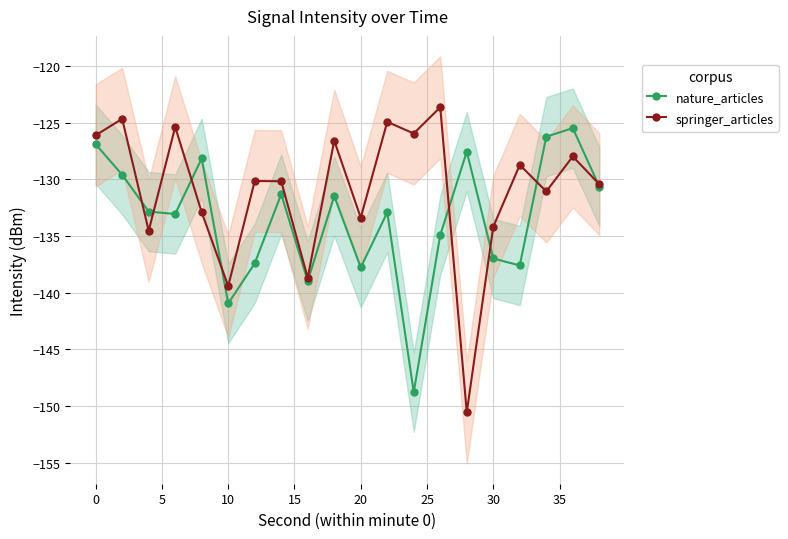

What are all the series names shown in the legend?

nature_articles, springer_articles